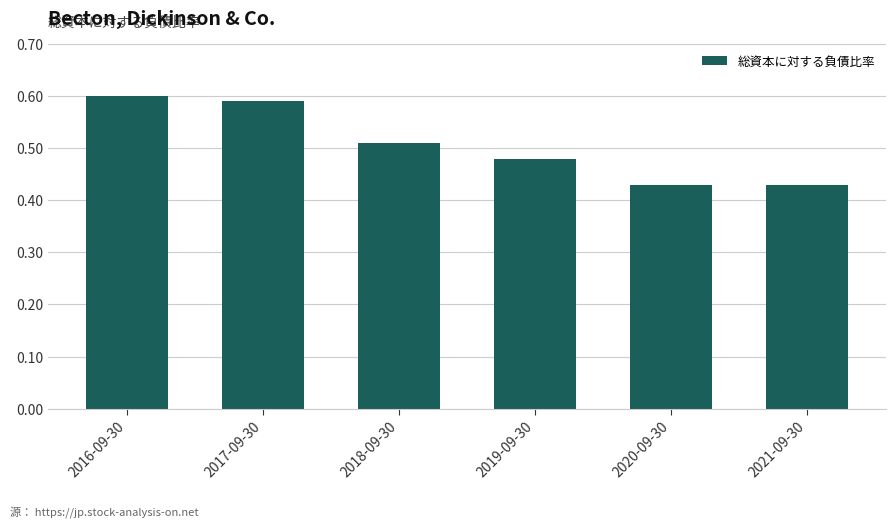

Between 2020-09-30 and 2019-09-30, which is larger?

2019-09-30